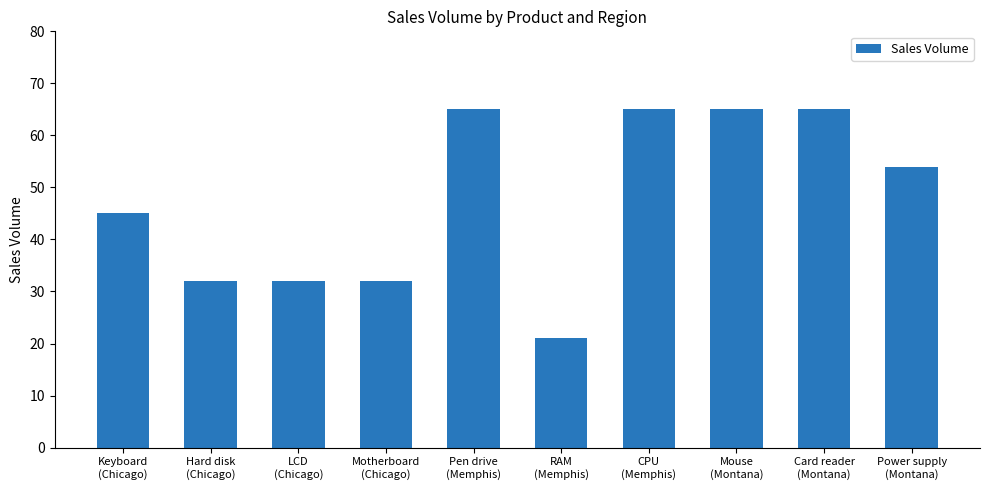

Count the number of data series in this chart.

1